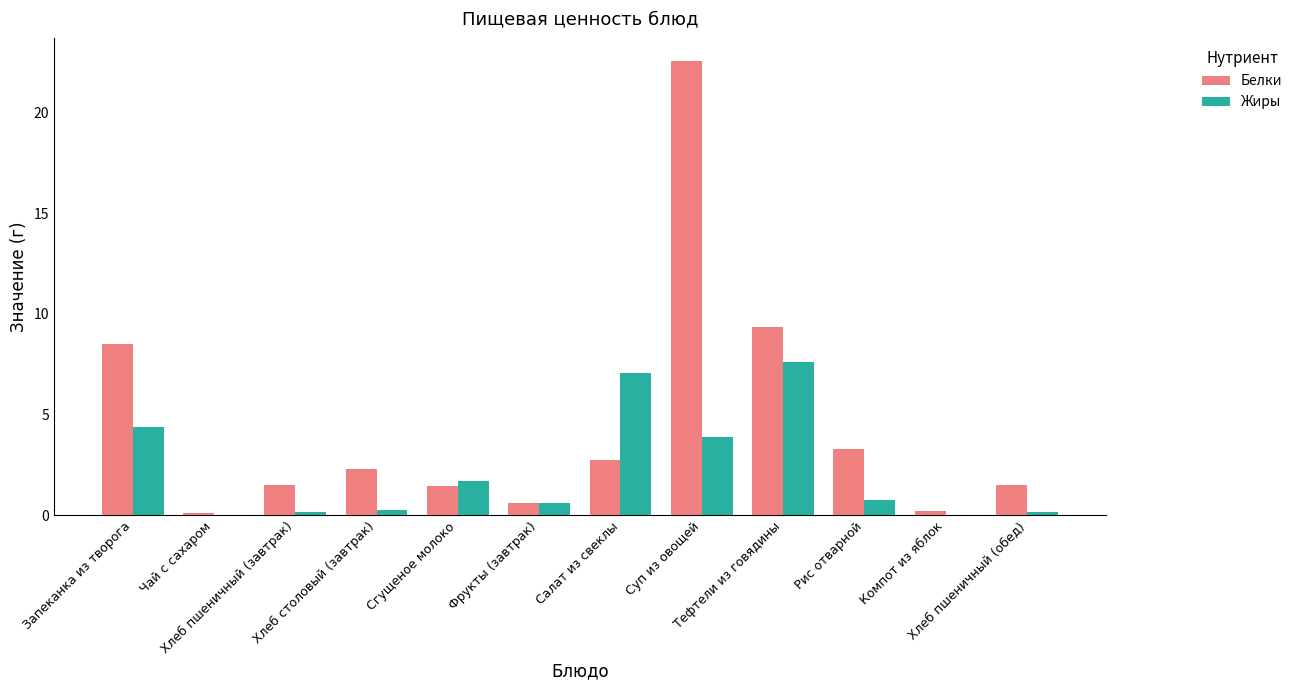

Which series has the largest total across all categories?

Белки